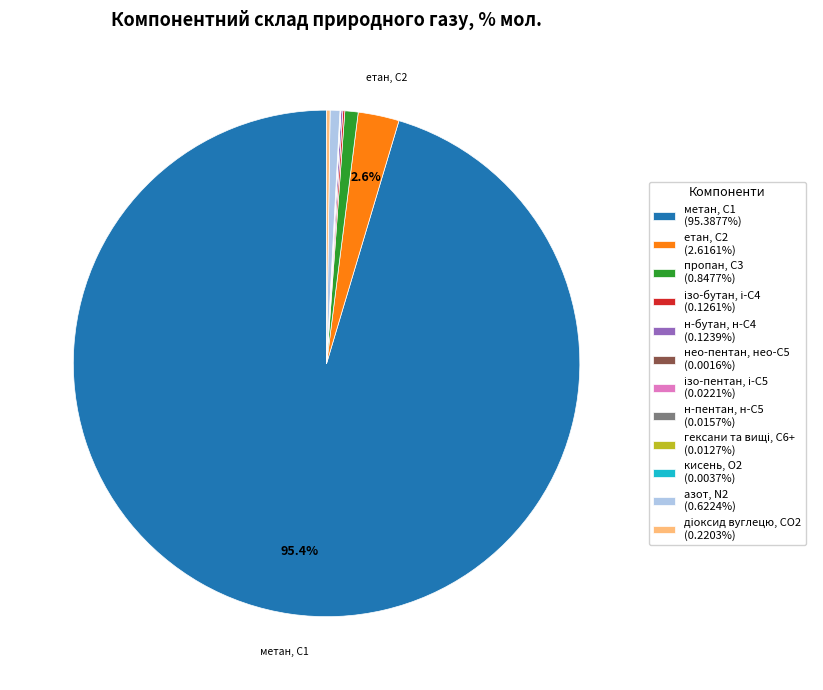

Does any single category account for the majority?

Yes